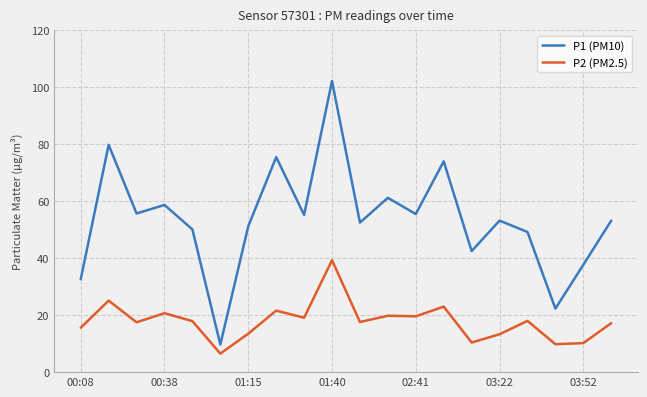

Which series has the widest spread of values?

P1 (PM10)